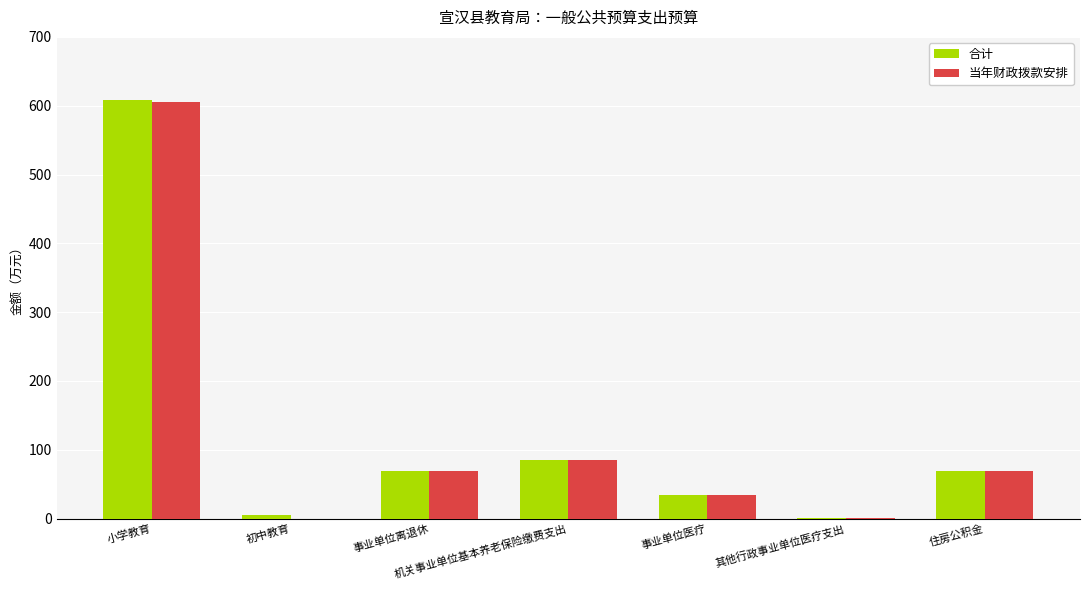

What is the sum of the 合计 values at 小学教育 and 机关事业单位基本养老保险缴费支出?

693.5